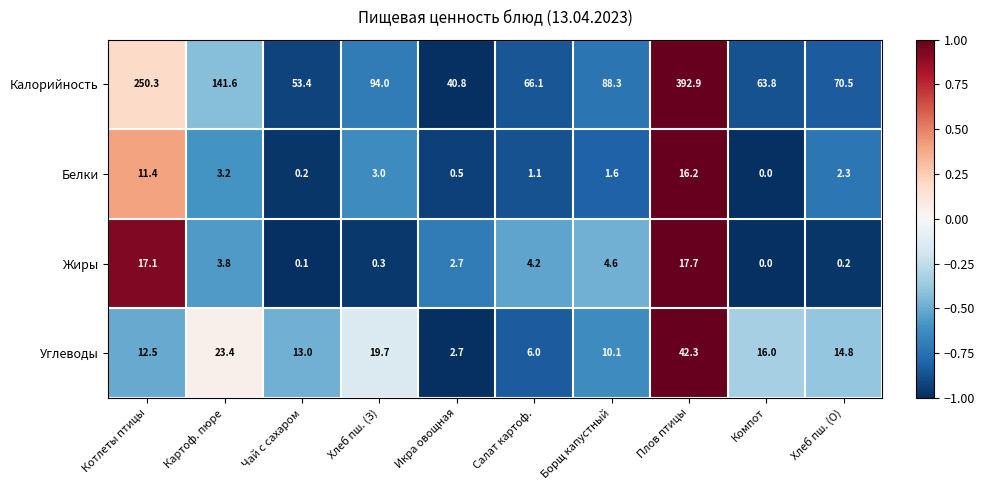

What is the difference between the second highest and minimum values in the Калорийность series?

209.5